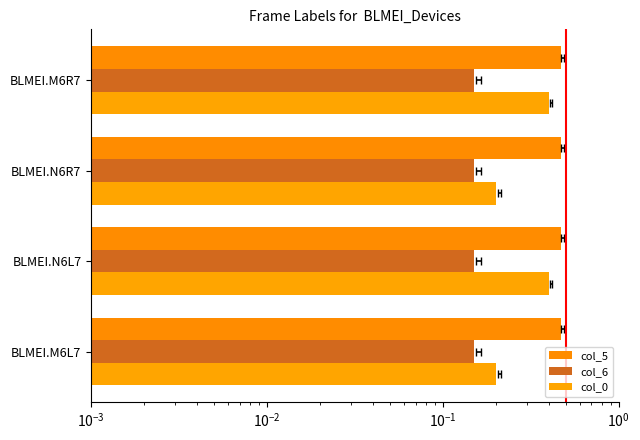

What are all the series names shown in the legend?

col_5, col_6, col_0